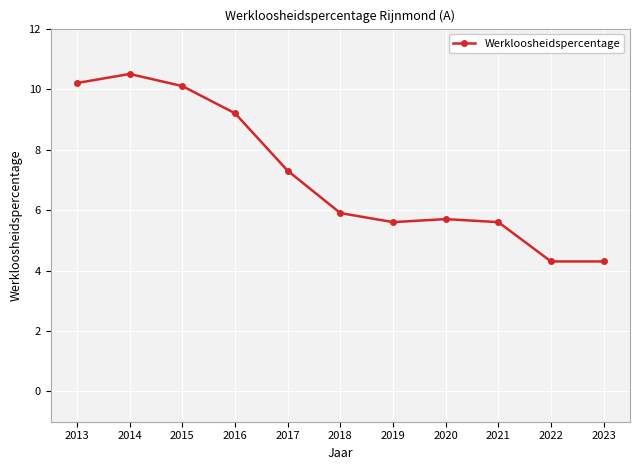

At which label does the data first exceed 5?

2013